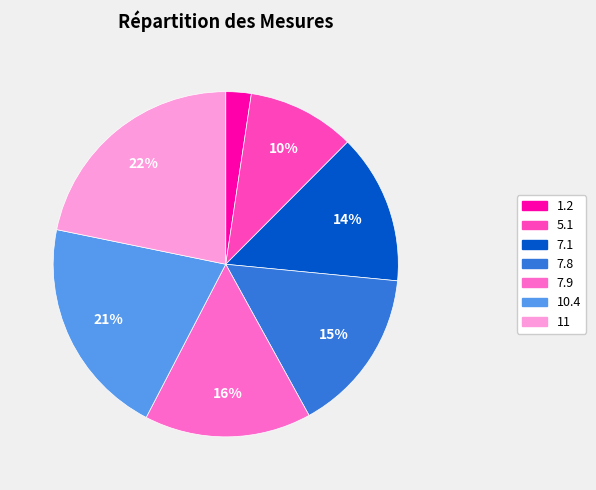

Rank the categories by value from lowest to highest.

1.2, 5.1, 7.1, 7.8, 7.9, 10.4, 11